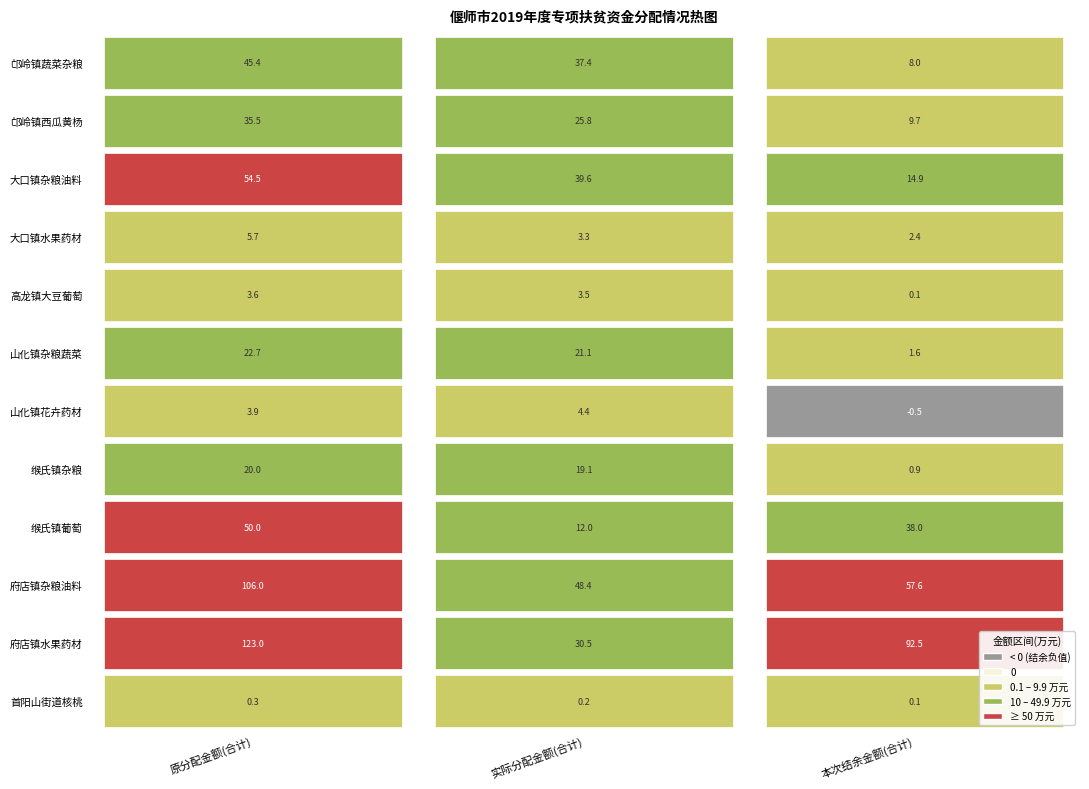

Which series has the widest spread of values?

2019年府店镇水果中药材花卉苗木